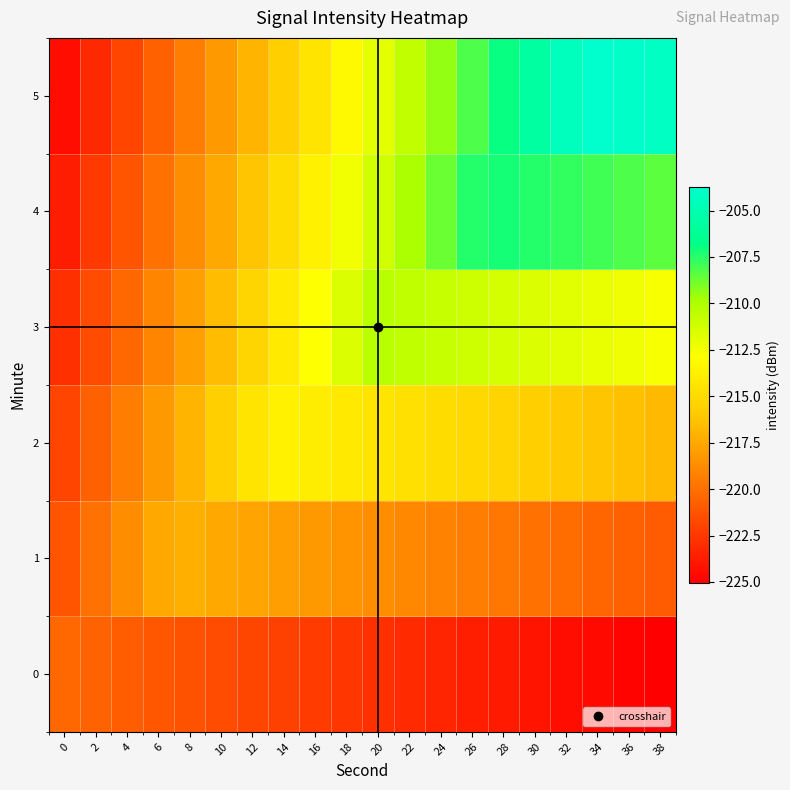

Between 14 and 36, which series saw the biggest shift?

5